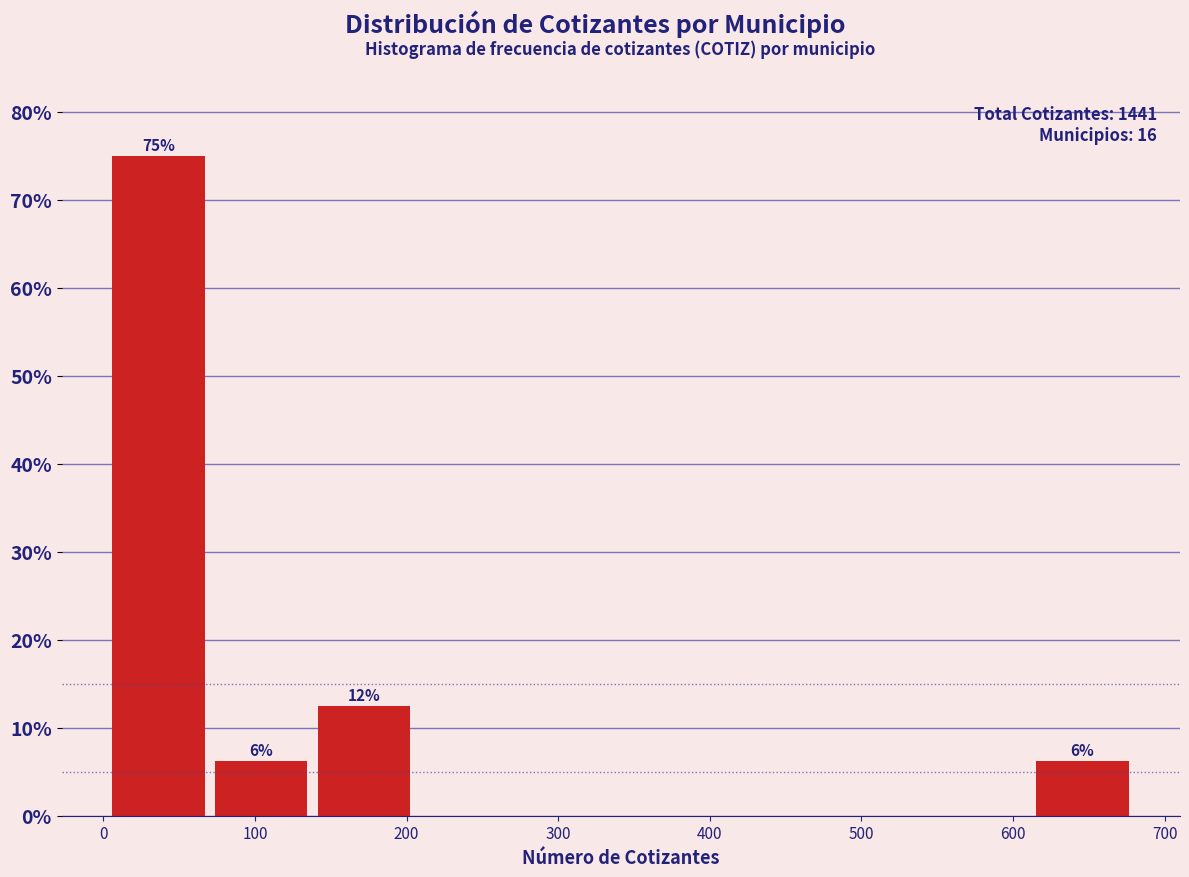

Which range on the x-axis has the tallest bar?

10 to 70